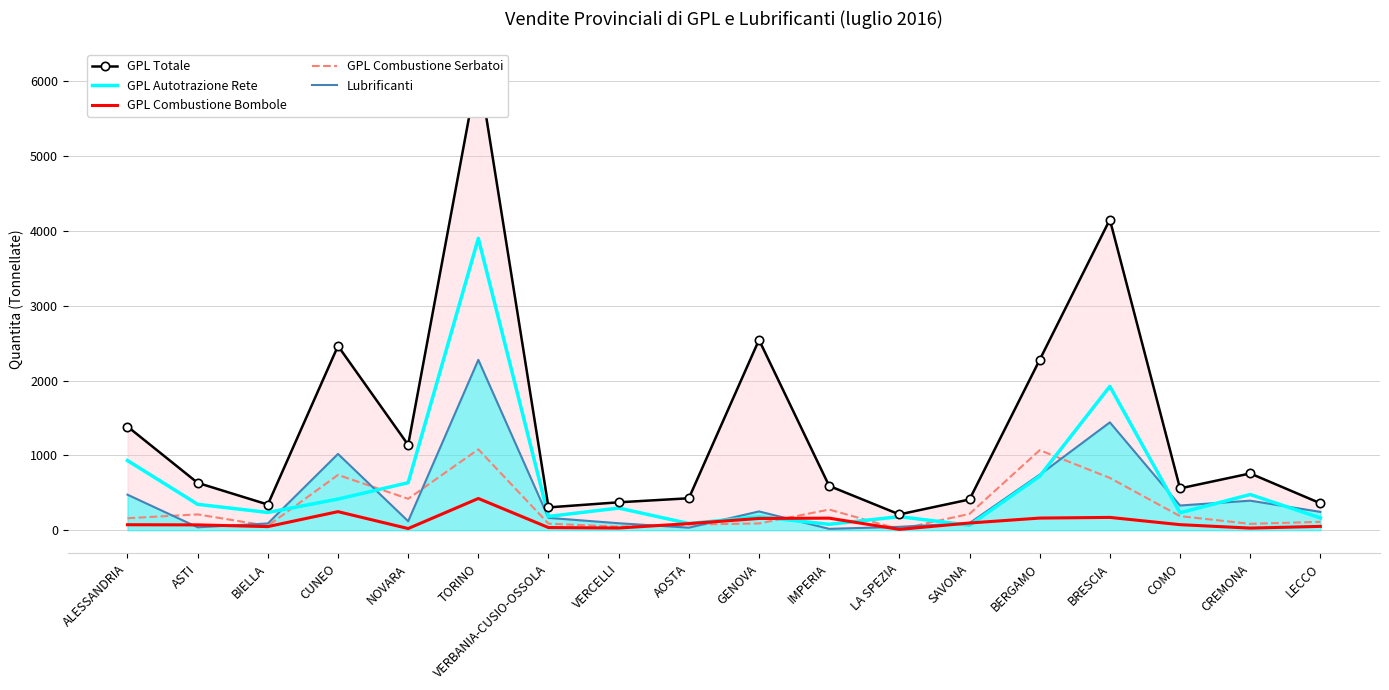

True or false: GPL Totale and GPL Combustione Serbatoi intersect in this chart.

False